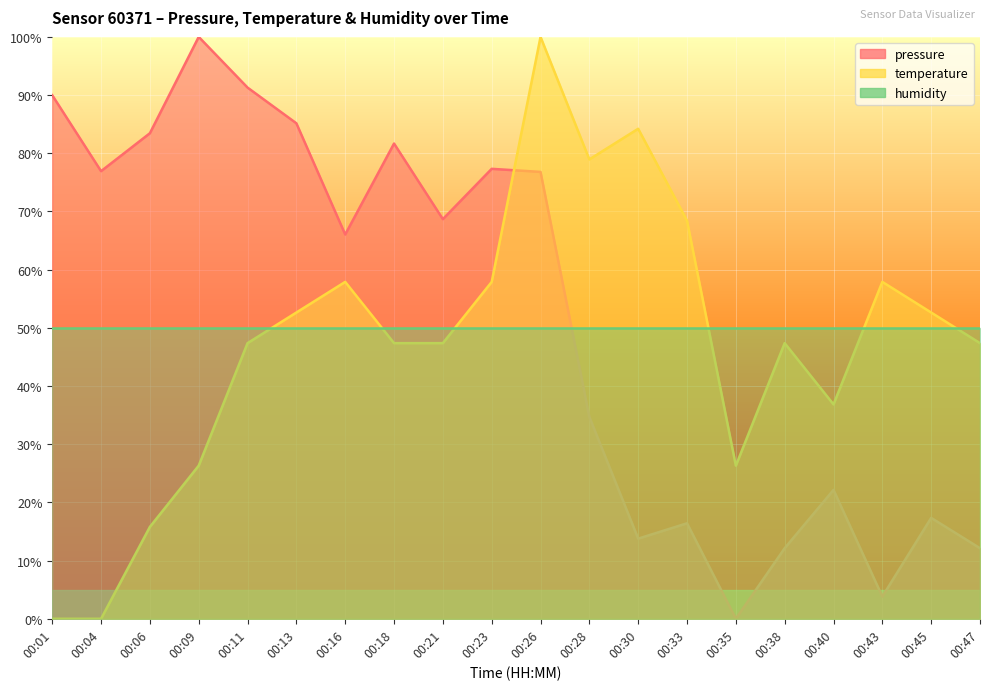

True or false: temperature has a value of 10.9 at 00:06.

False